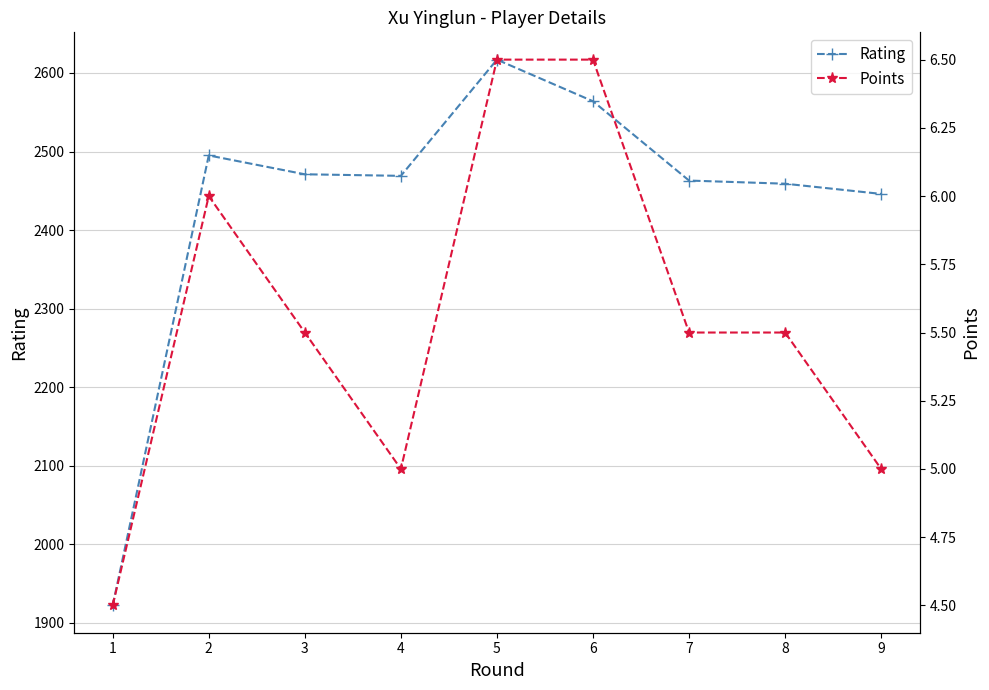

How many data points in Rating are less than 2469?

4